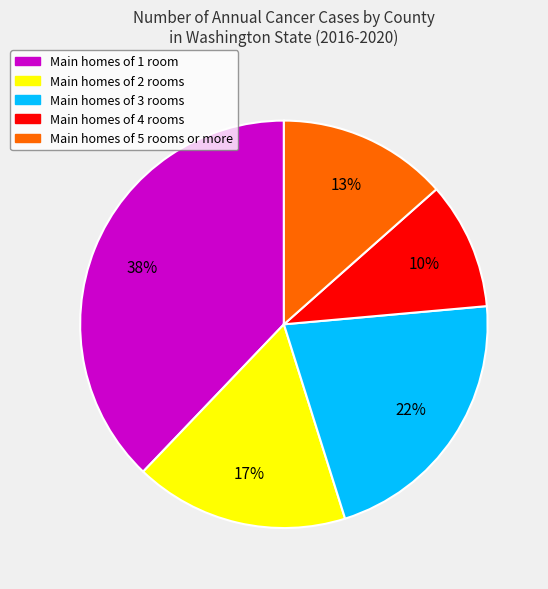

Is there a majority slice in this chart?

No